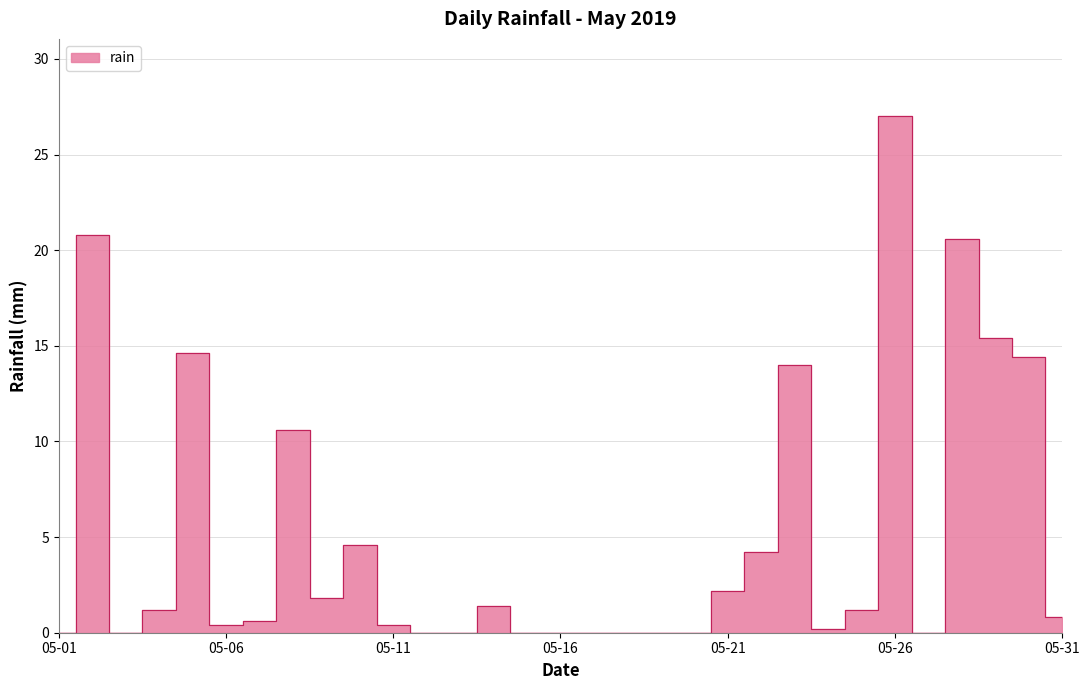

List the labels in order of value, smallest first.

2019-05-01, 2019-05-03, 2019-05-12, 2019-05-13, 2019-05-15, 2019-05-16, 2019-05-17, 2019-05-18, 2019-05-19, 2019-05-20, 2019-05-27, 2019-05-24, 2019-05-06, 2019-05-11, 2019-05-07, 2019-05-31, 2019-05-04, 2019-05-25, 2019-05-14, 2019-05-09, 2019-05-21, 2019-05-22, 2019-05-10, 2019-05-08, 2019-05-23, 2019-05-30, 2019-05-05, 2019-05-29, 2019-05-28, 2019-05-02, 2019-05-26